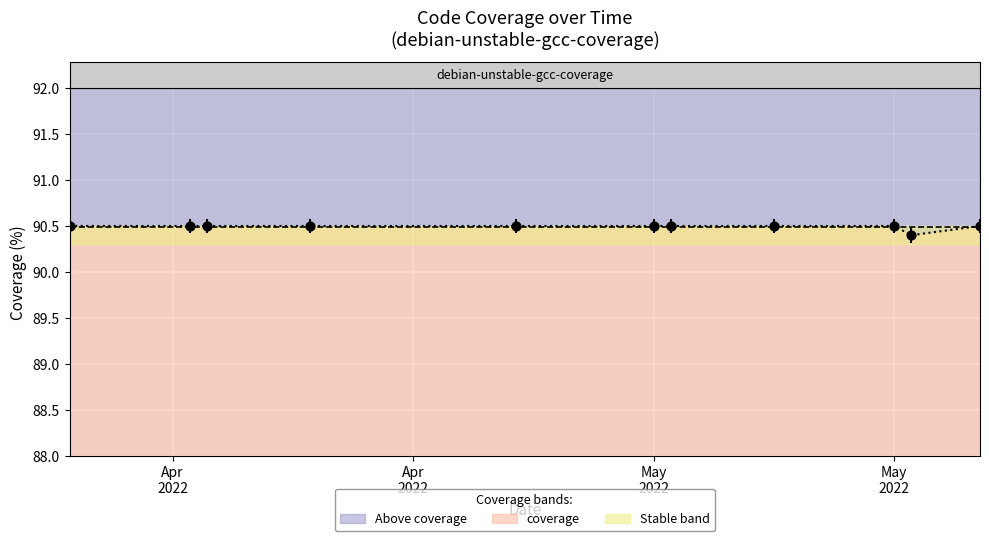

Between 2022-04-07 and 2022-04-13, which is larger?

2022-04-07